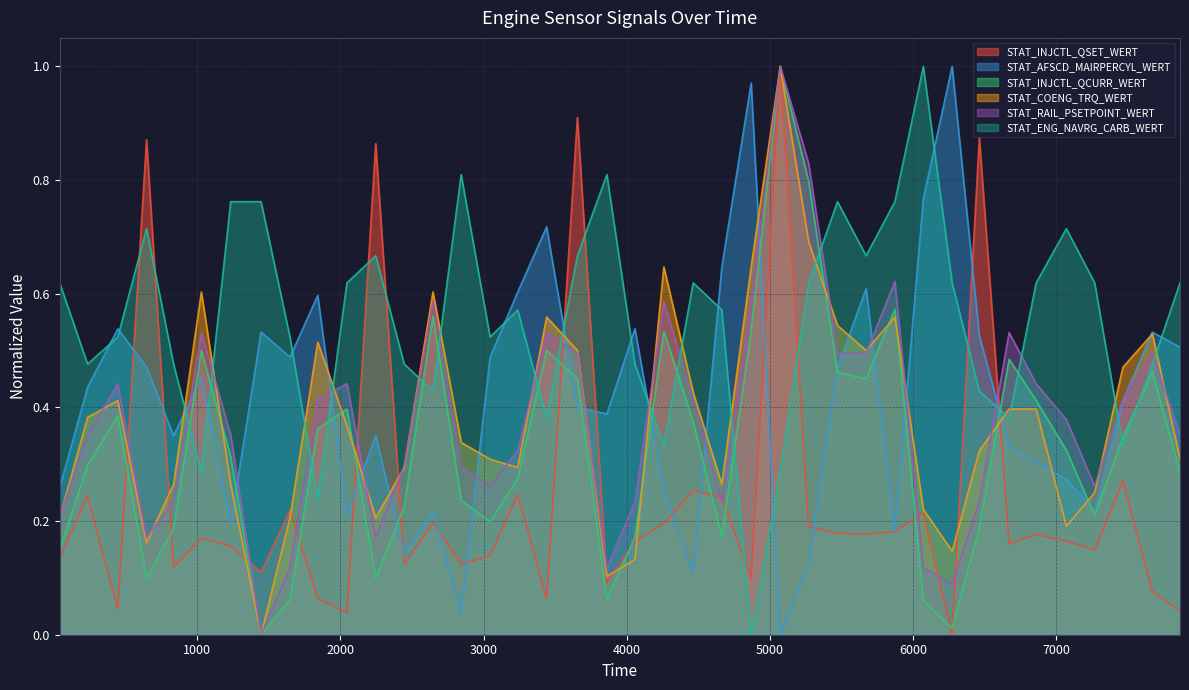

What is the difference between the highest and lowest values at 834?

0.4